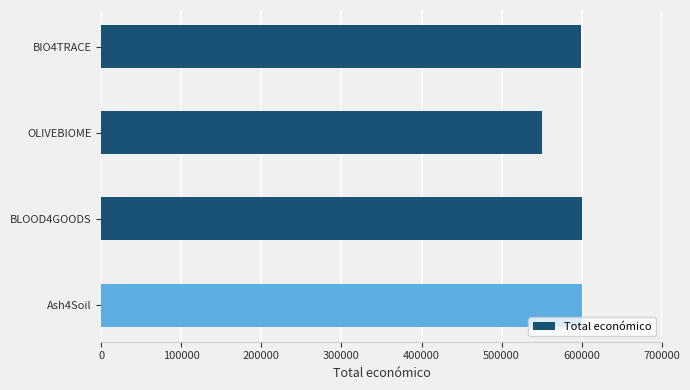

Are the bars grouped side by side (vs. stacked)?

No